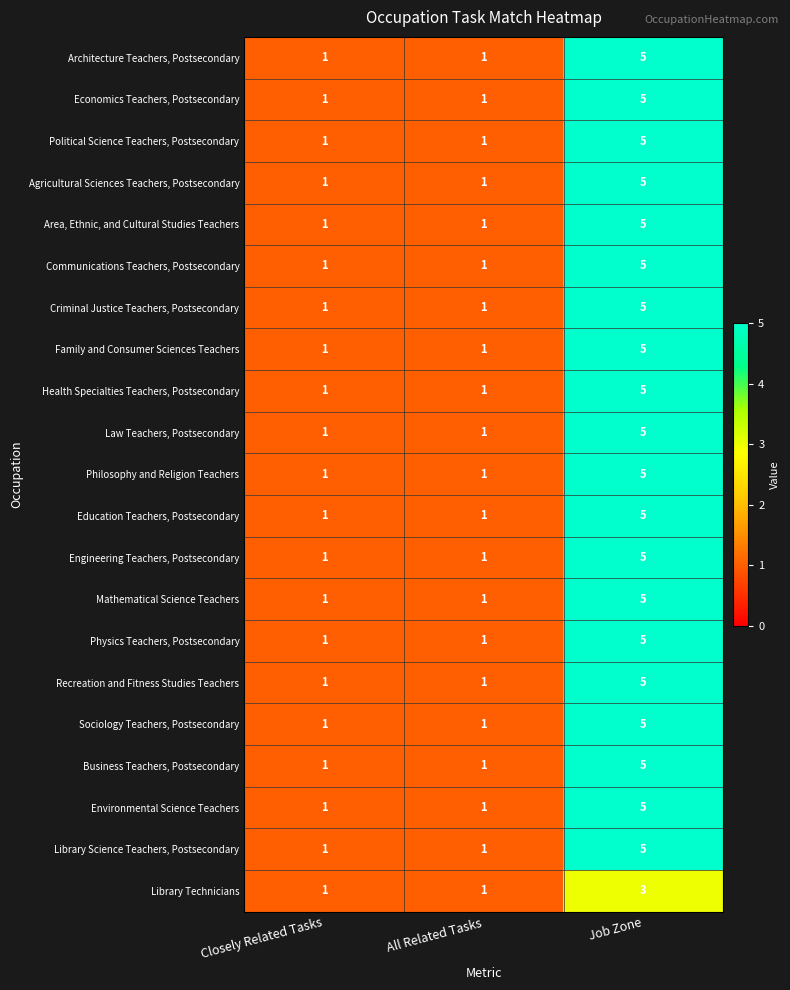

Is it true that Education Teachers, Postsecondary equals 1 at All Related Tasks?

True